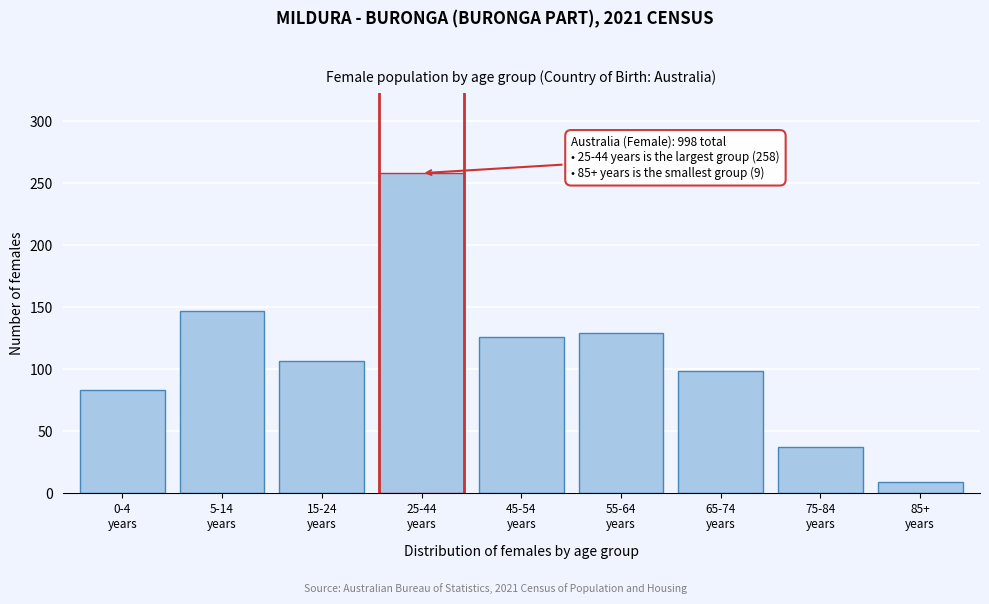

Reading left to right, transcribe all the data shown in this chart.

83	147	107	258	126	129	99	37	9